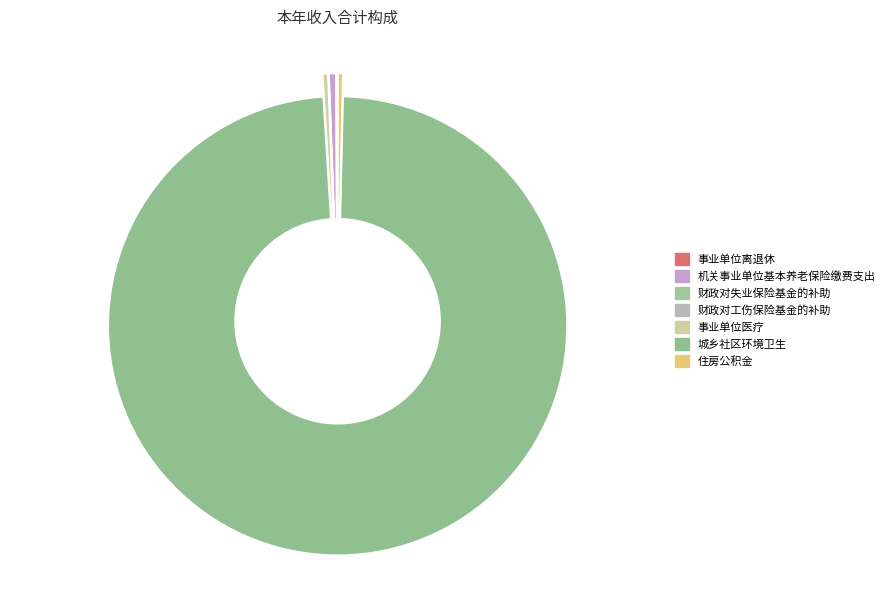

Which slice is the smallest?

财政对失业保险基金的补助